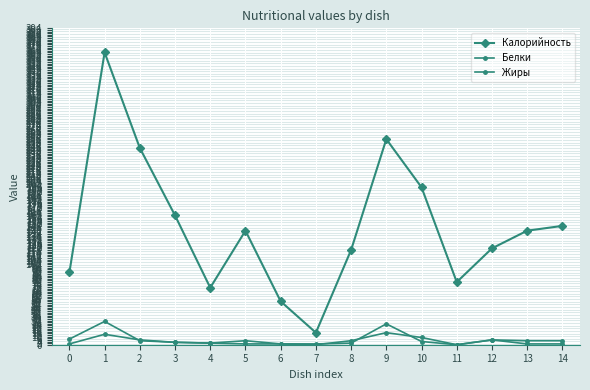

How many distinct data groups are displayed?

3